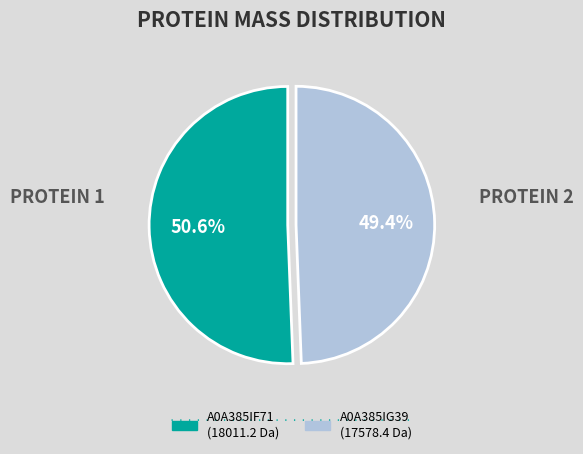

Is there a majority slice in this chart?

Yes